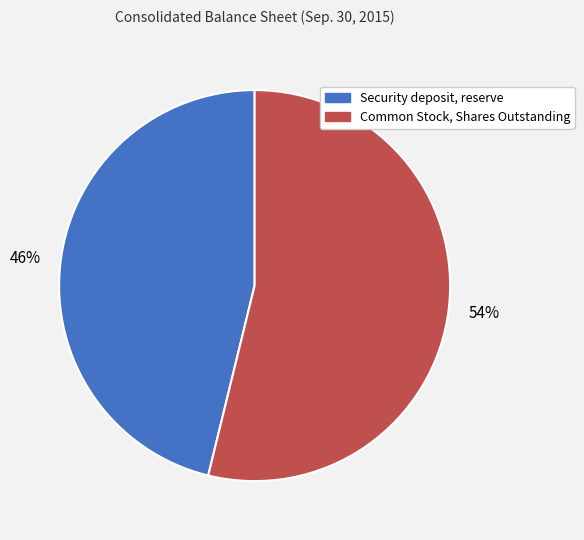

To the nearest percent, what is the difference between the Common Stock, Shares Outstanding and Security deposit, reserve slice percentages?

8%